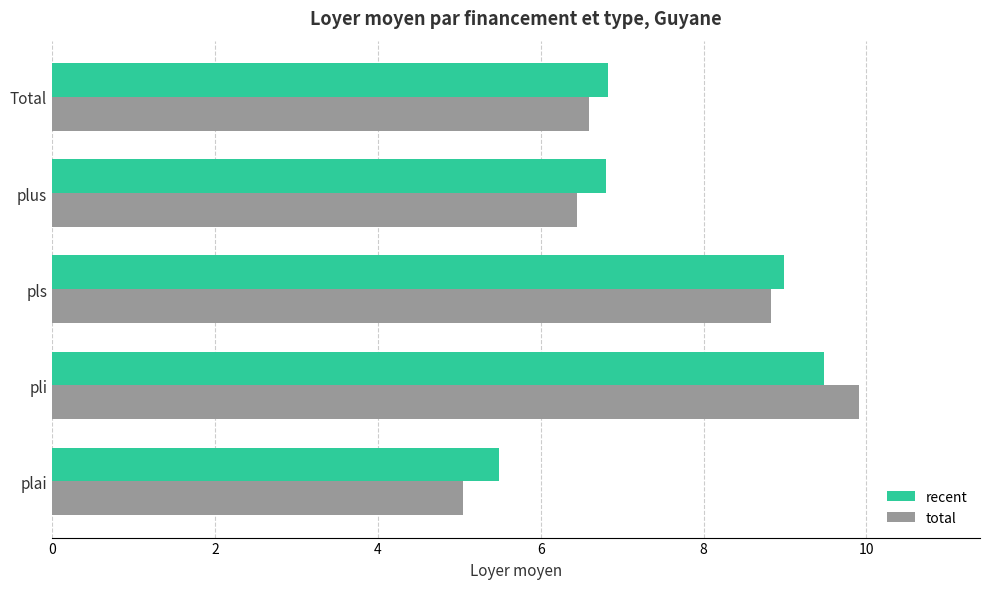

Is it true that total equals 1.7 at plus?

False